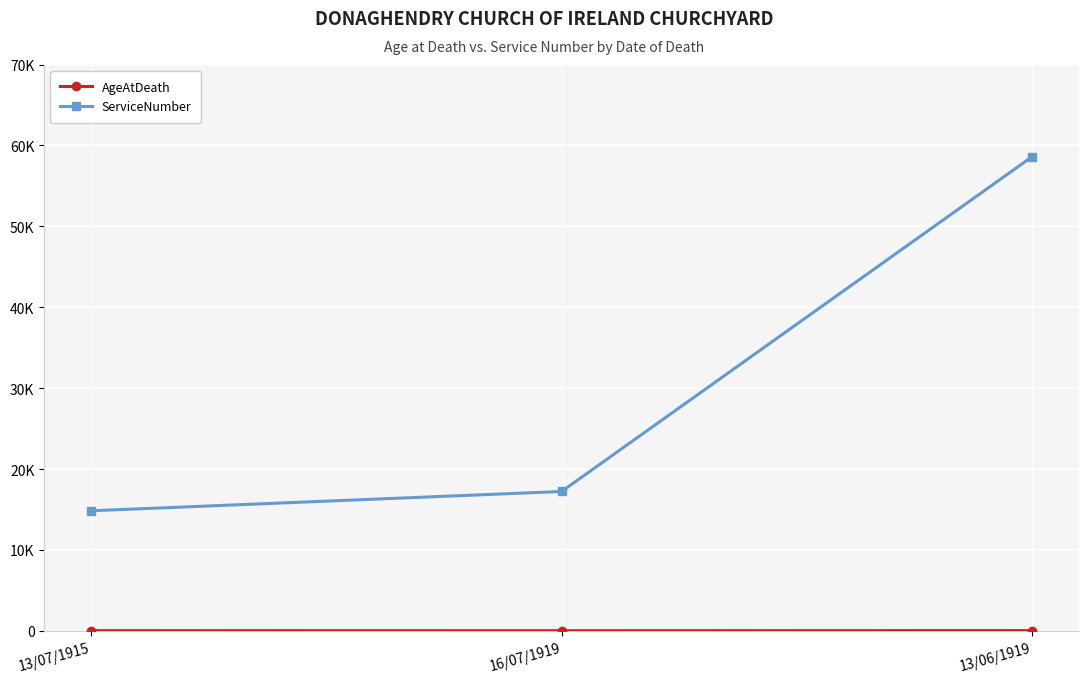

Does the chart have visible grid lines?

Yes